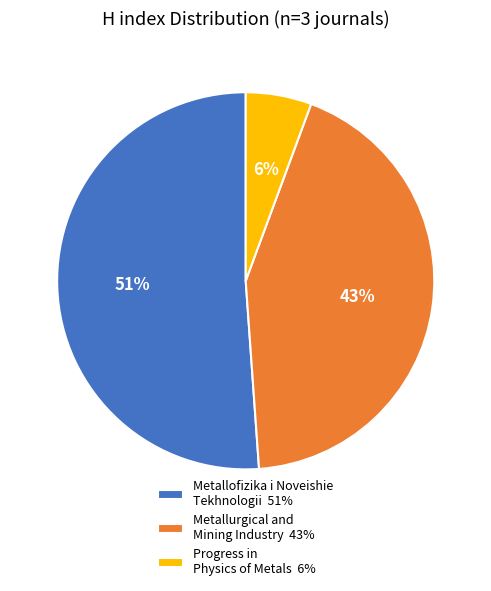

Count the number of slices in the pie.

3